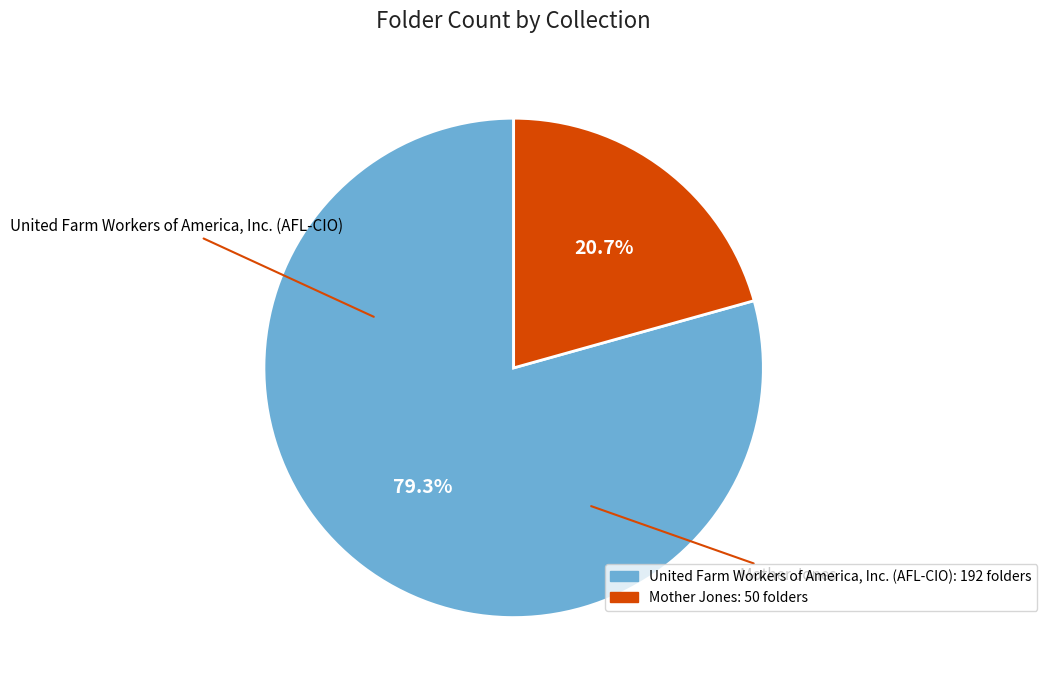

What percentage is NOT represented by United Farm Workers of America, Inc. (AFL-CIO)?

20.7%